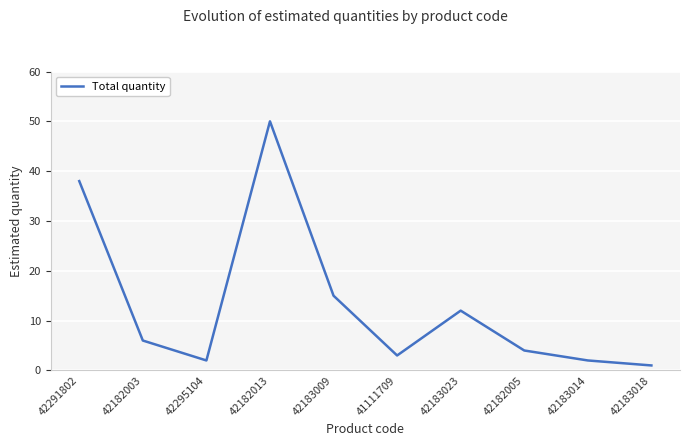

What is the ratio of the value at 42183014 to the value at 42183018?

2.0